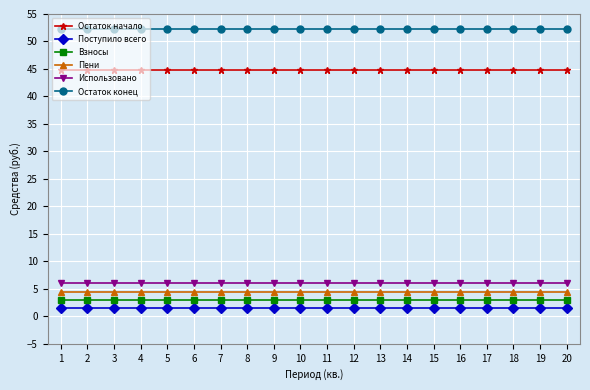

The value of Пени at 3 is 1.2. True or false?

False